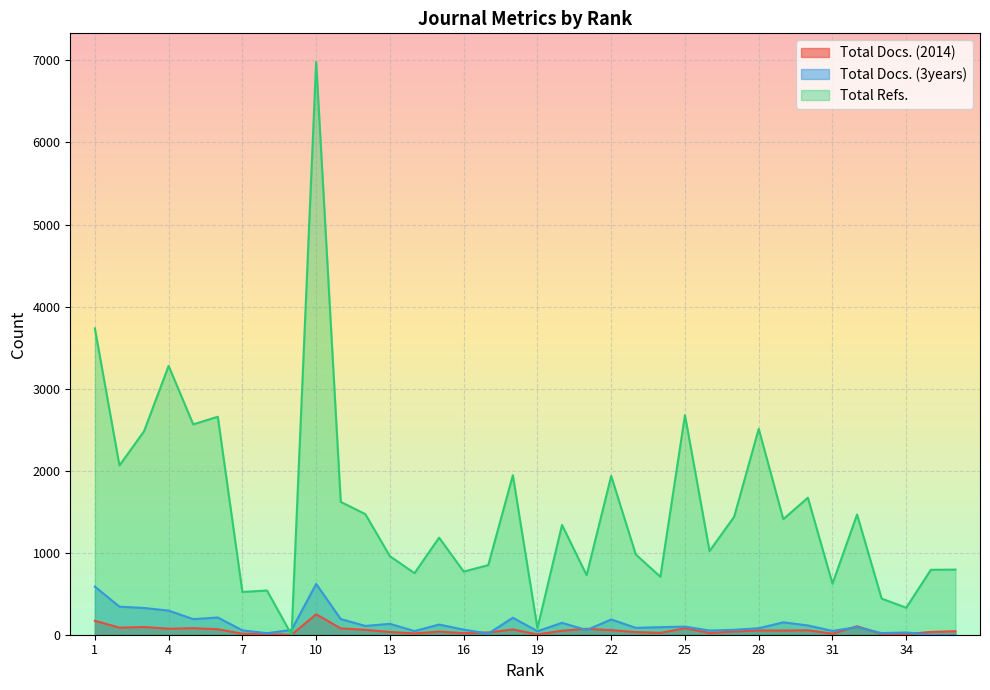

The Total Refs. series shows 1670 at 30. True or false?

True